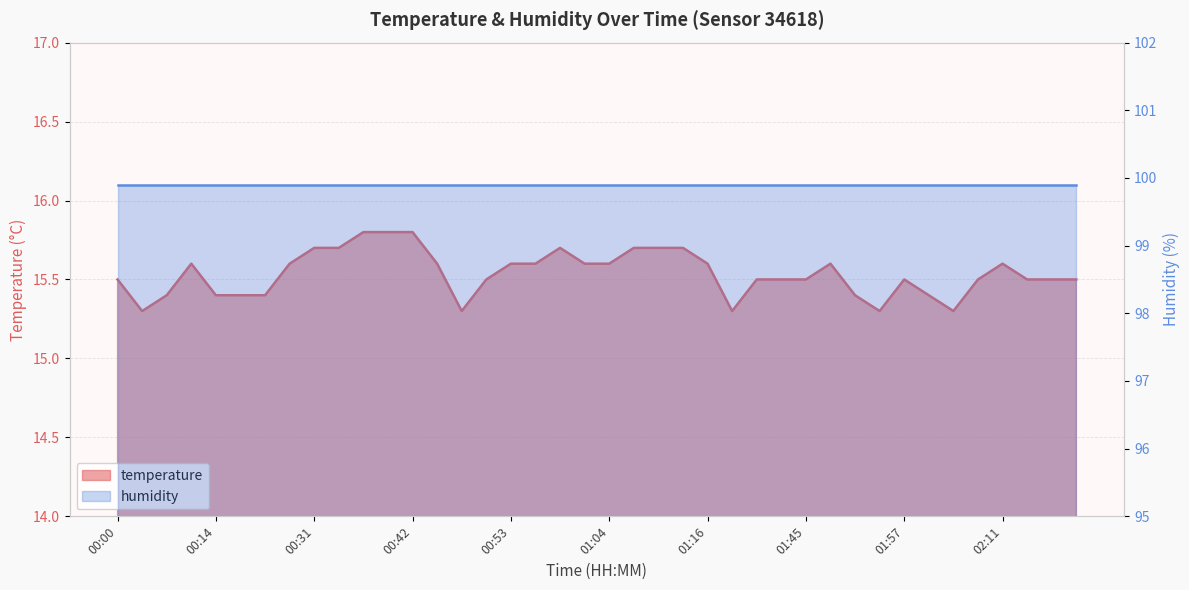

What is the difference between the maximum and minimum values?

0.5